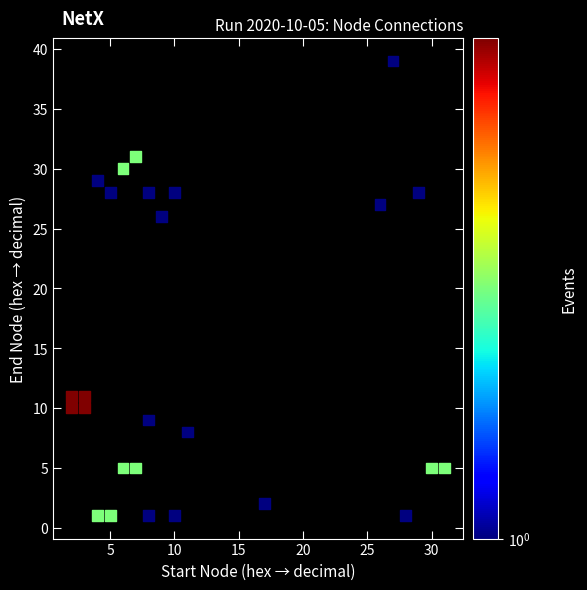

What Y value in the scatter plot is closest to 20?

26